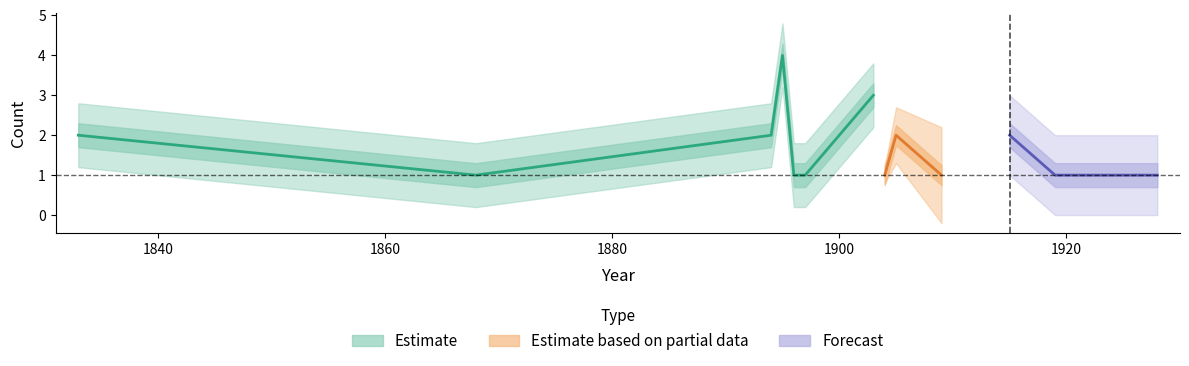

Read the value at 1928.

1